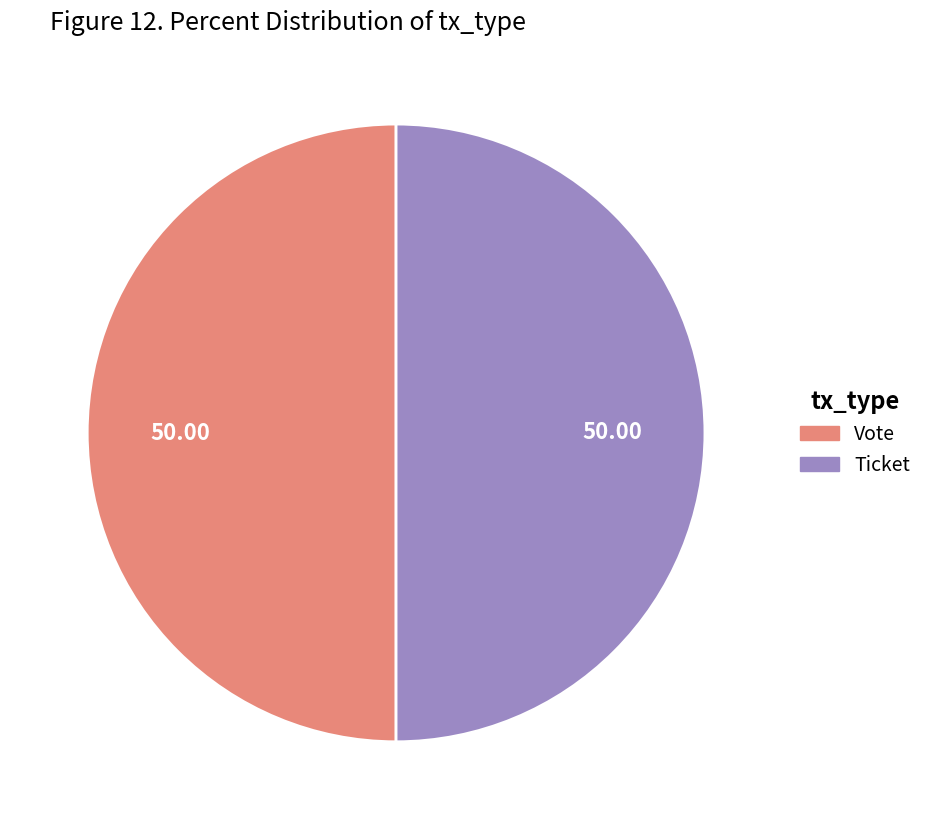

How many segments does this pie chart have?

2